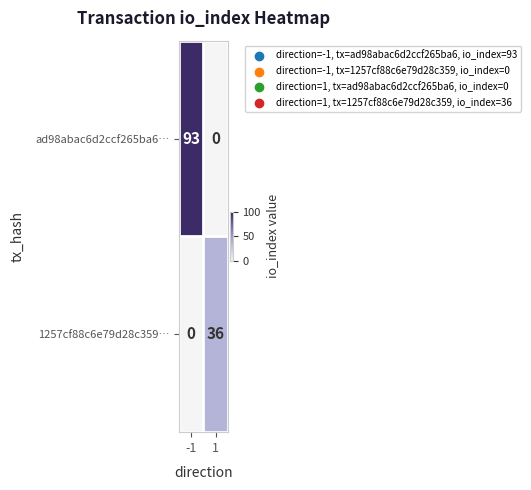

Which series has the largest total across all categories?

ad98abac6d2ccf265ba6…